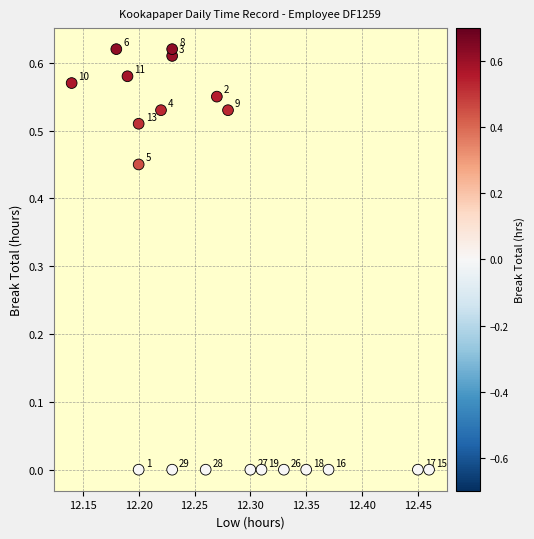

What is the range of X values (max minus min)?

0.3